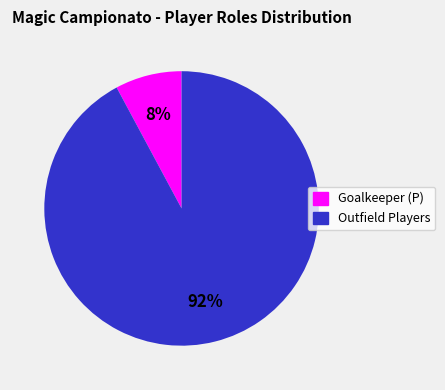

Is there any slice that represents more than half of the pie?

Yes